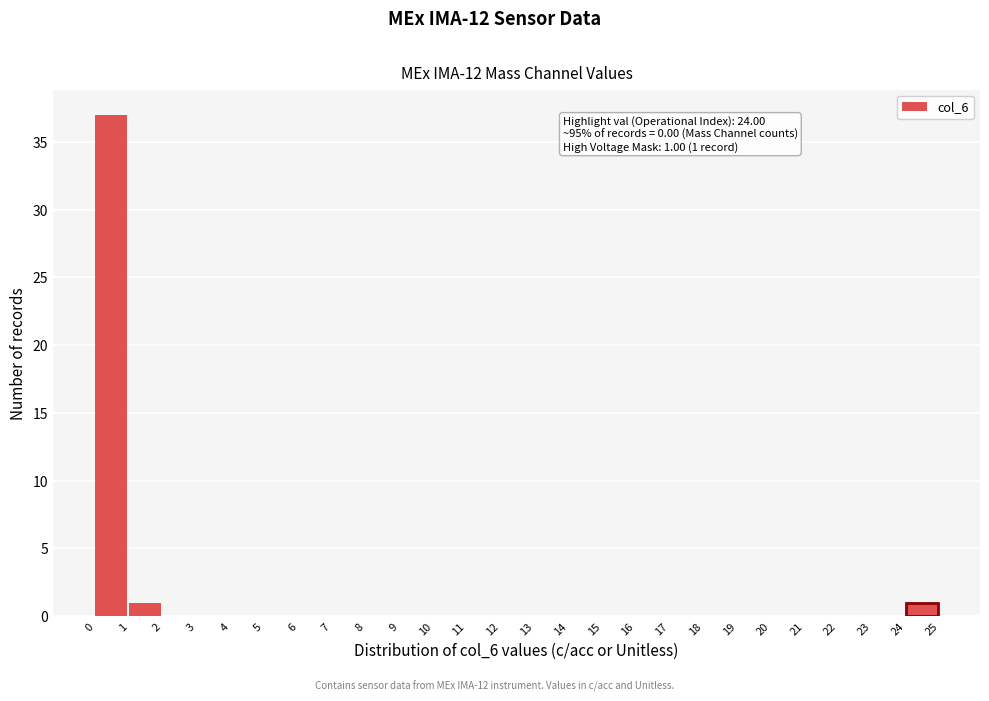

Which range on the x-axis has the tallest bar?

0 to 1